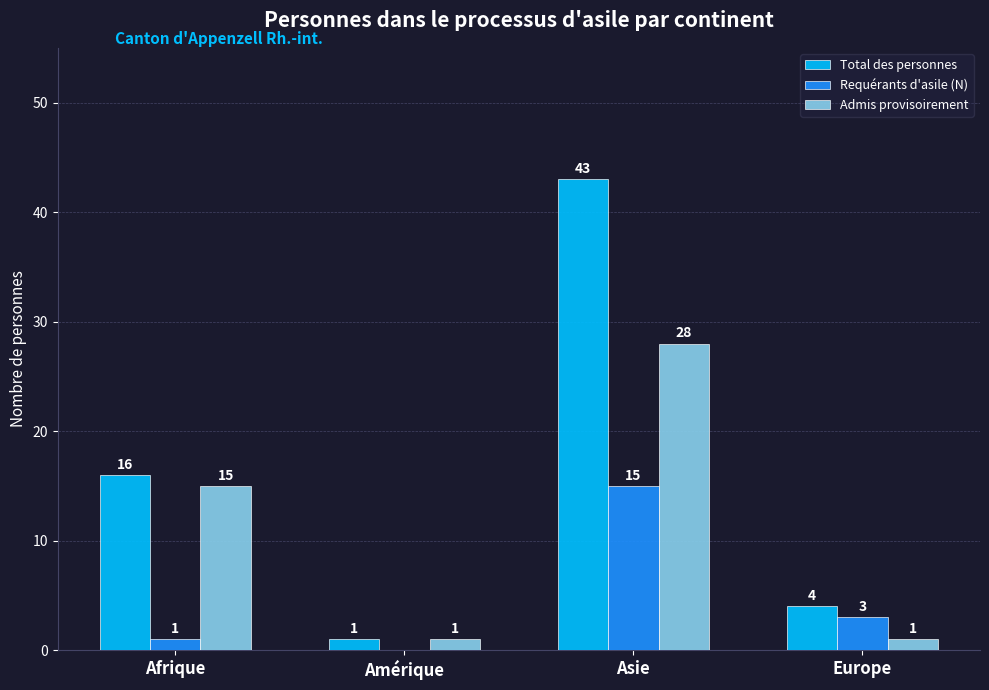

Reading left to right, what are all the values shown in this chart?

Total des personnes: Afrique=16	Amérique=1	Asie=43	Europe=4
Requérants d'asile (N): Afrique=1	Amérique=0	Asie=15	Europe=3
Admis provisoirement: Afrique=15	Amérique=1	Asie=28	Europe=1